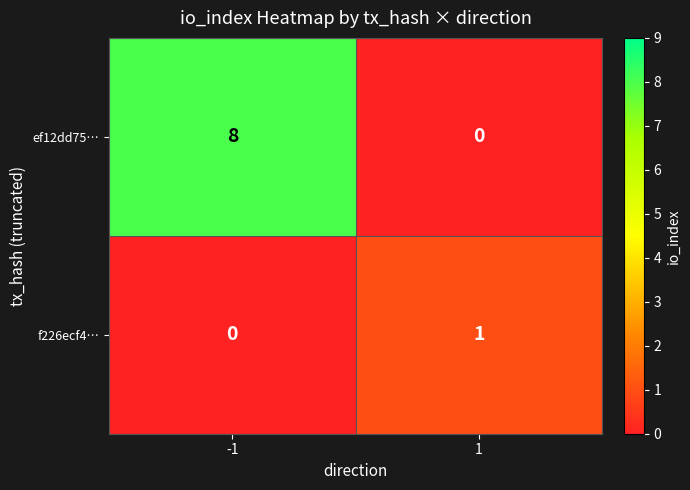

Reading left to right, list all the values displayed in this chart.

ef12dd75…: -1=8	1=0
f226ecf4…: -1=0	1=1